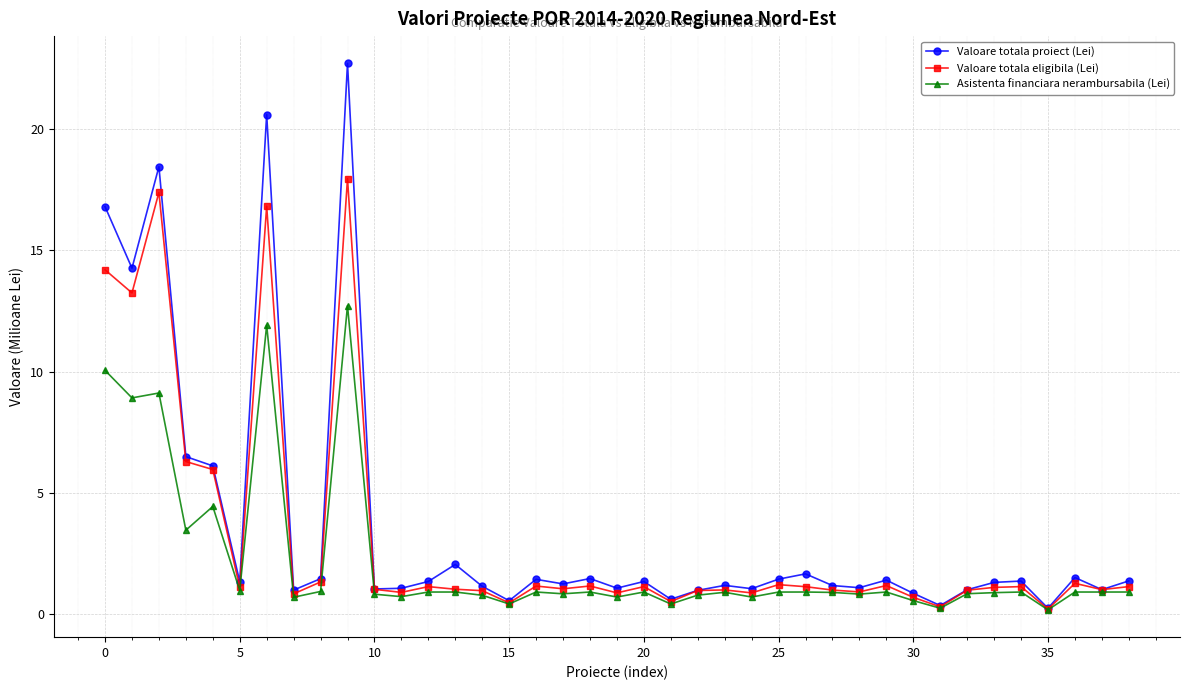

What is the value of the Asistenta financiara nerambursabila (Lei) point at the 39th from the left?

0.9